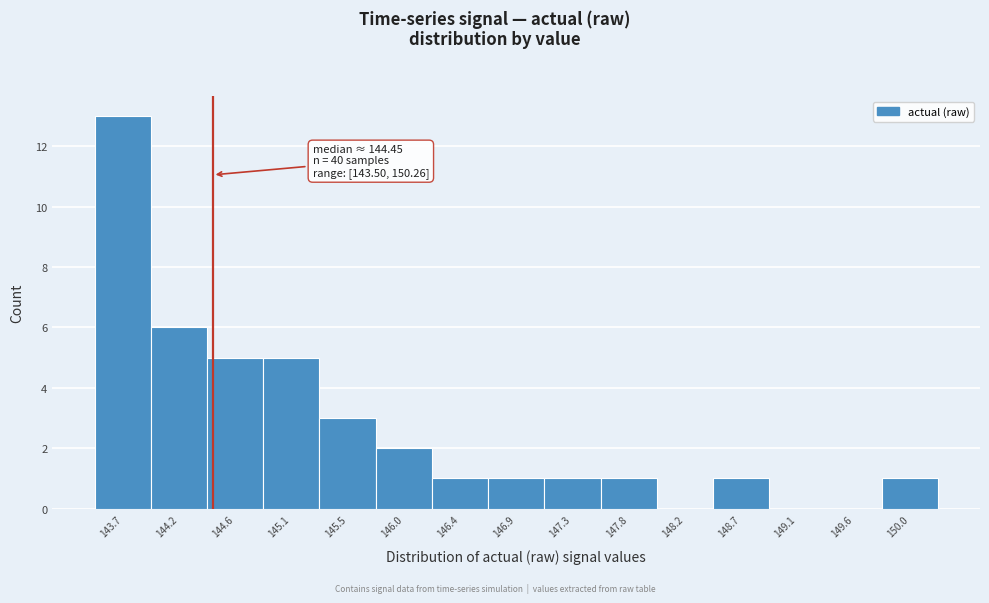

Over which range of the x-axis is the bar tallest?

143.50 to 143.95